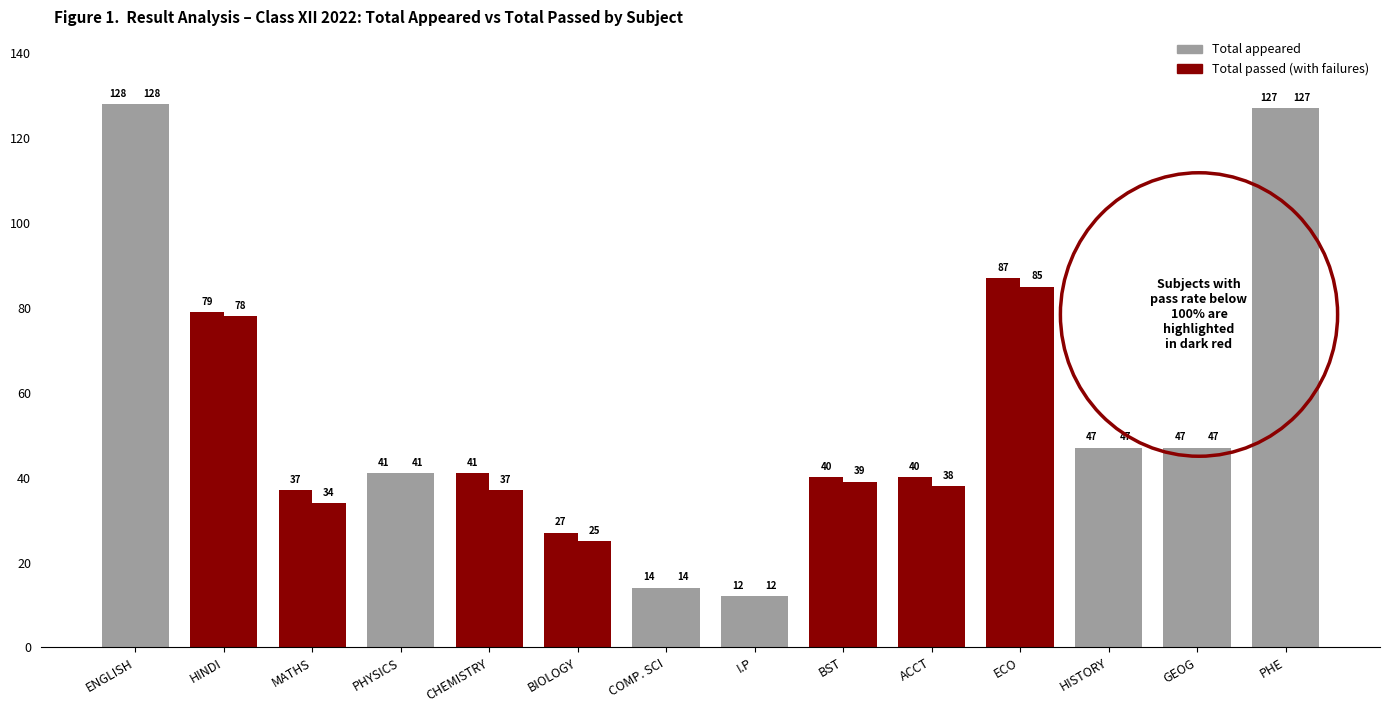

Count the number of data series in this chart.

2